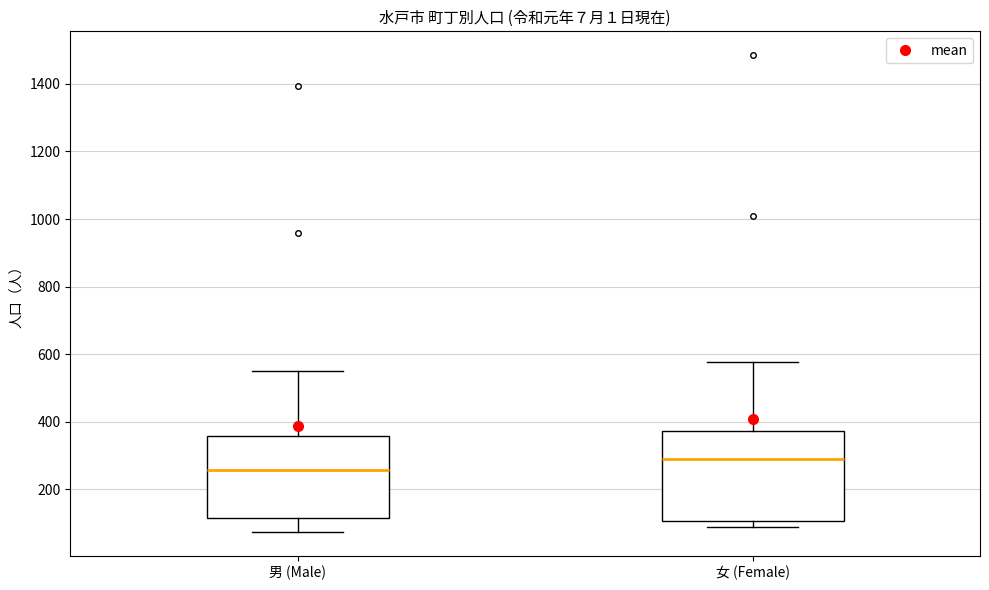

Which box is the tallest, from its lower edge to its upper edge?

女 (Female)